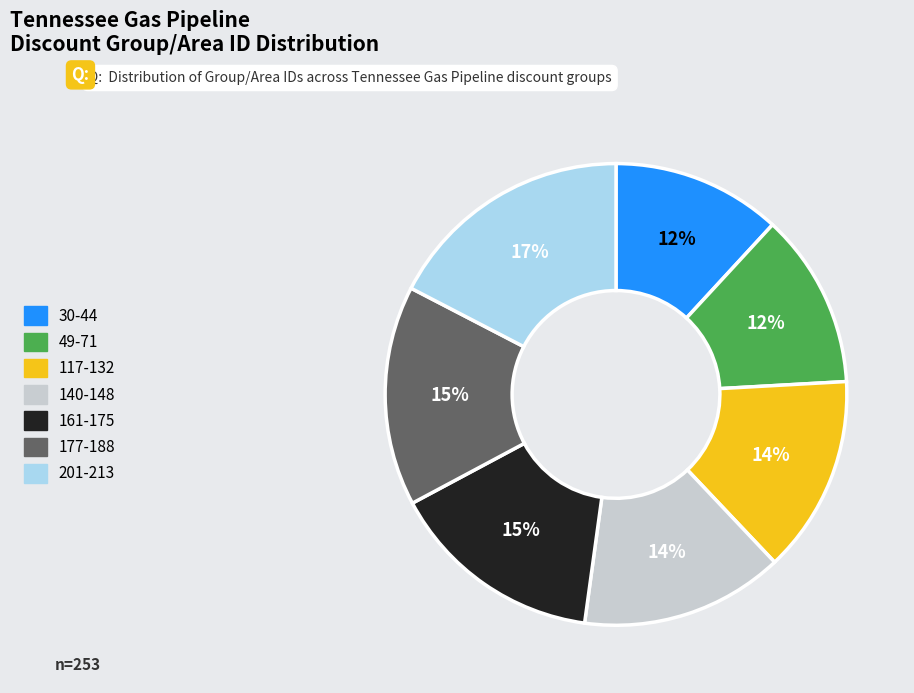

Is there any slice that represents more than half of the pie?

No